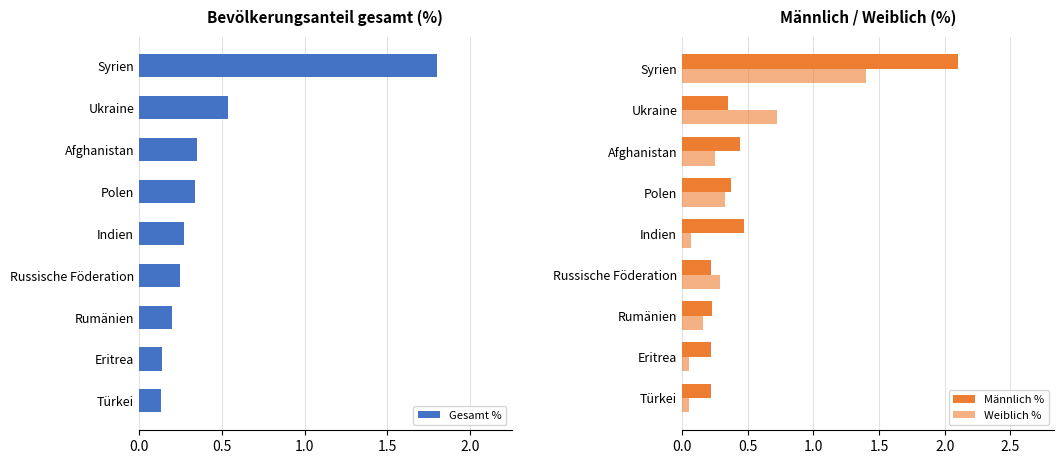

How many groups of bars are there?

9